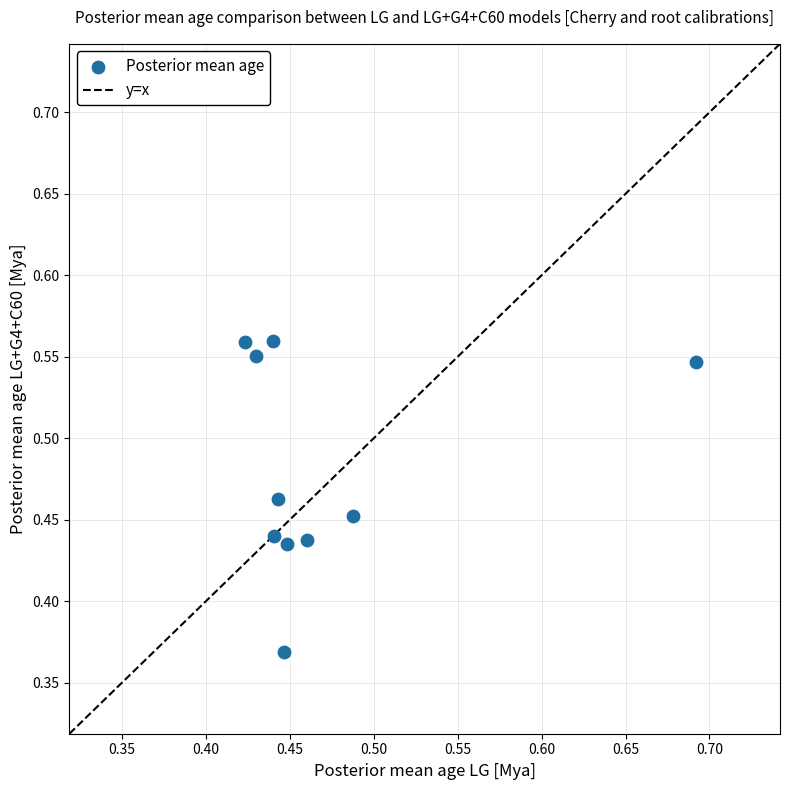

What is the range of X values (max minus min)?

0.3